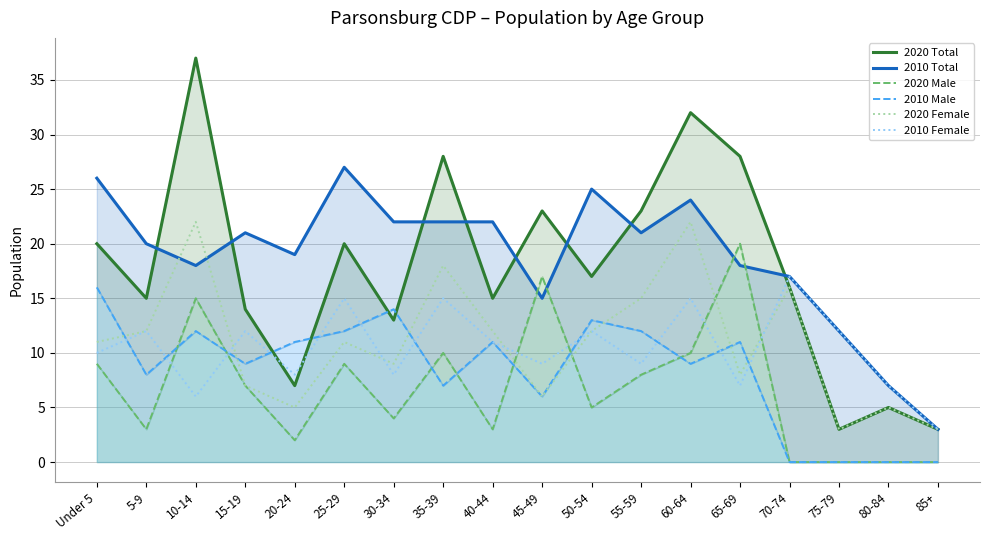

What is the greatest value displayed?

37